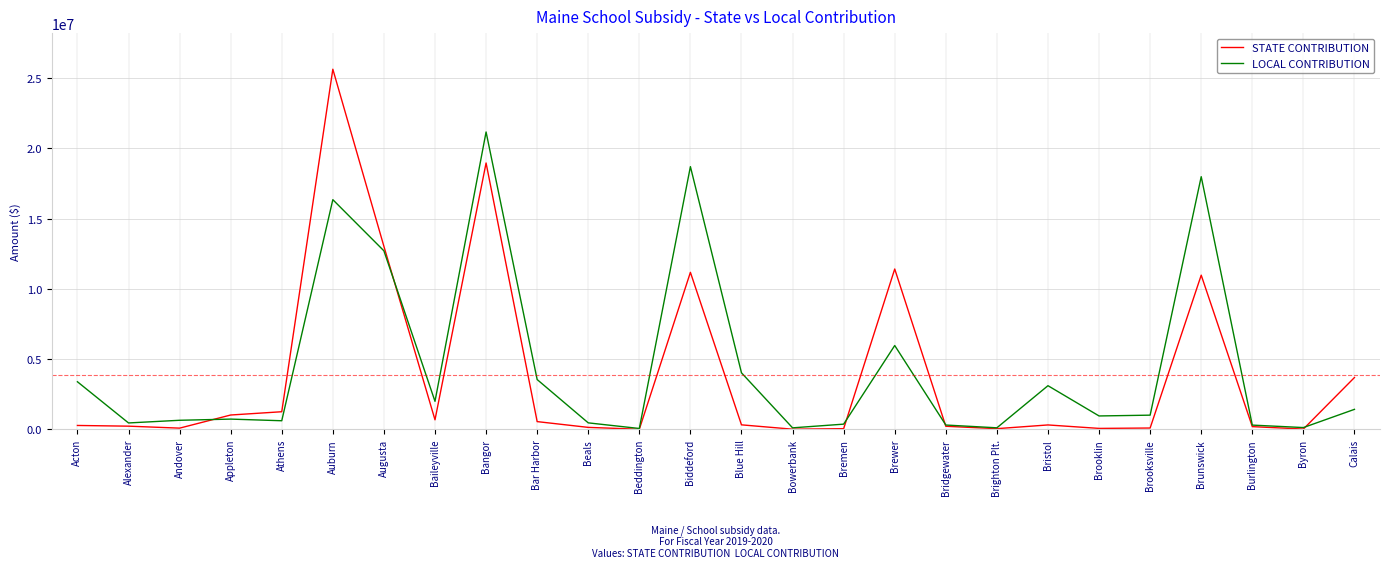

The value of LOCAL CONTRIBUTION at Athens is 606786.0. True or false?

True